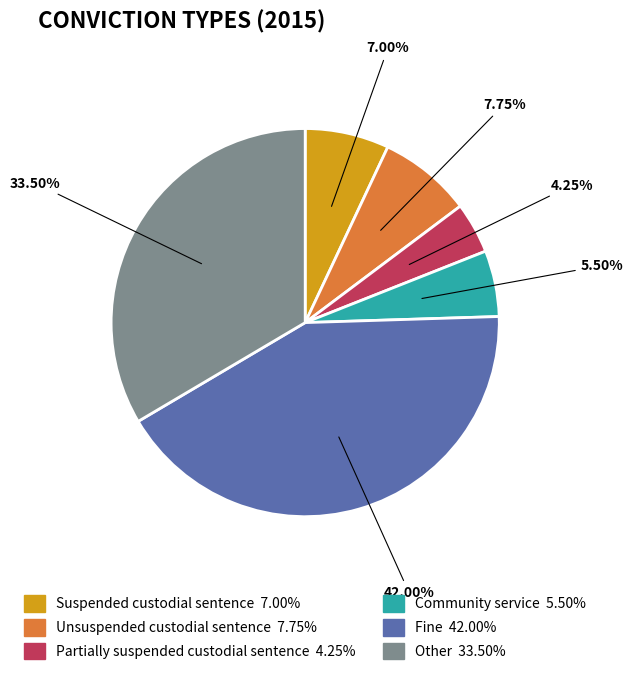

To the nearest percent, what is the difference between the largest and smallest slice percentages?

38%